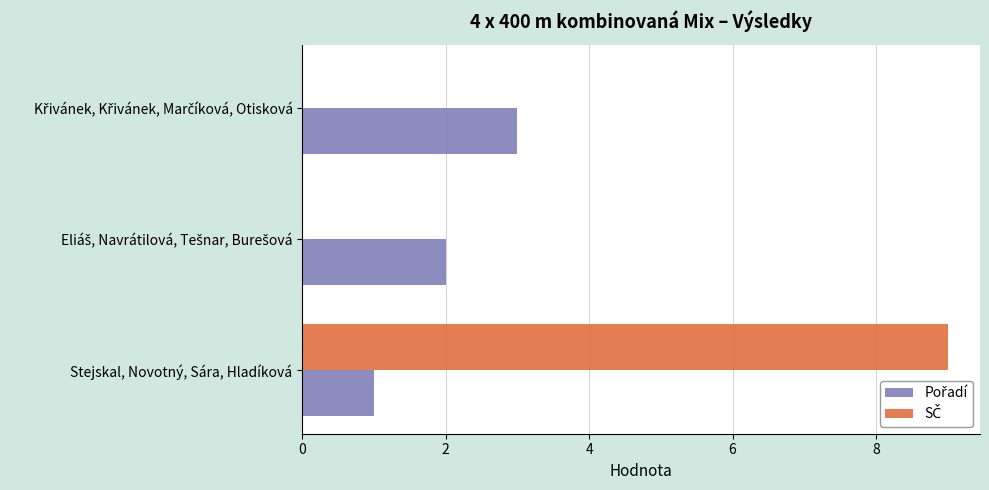

At which category is the sum across all series the highest?

Stejskal, Novotný, Sára, Hladíková